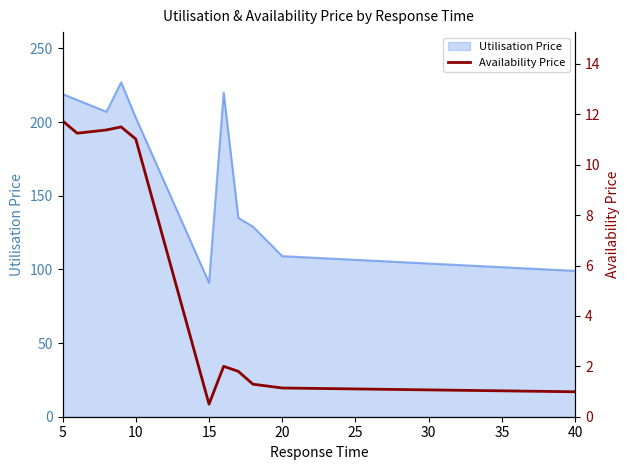

What is the maximum value for Utilisation Price?

227.0